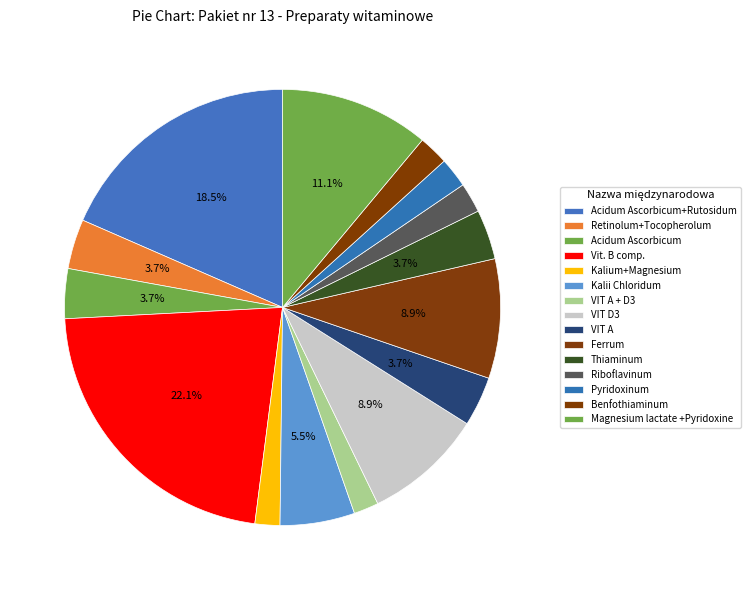

How many slices are in this pie chart?

15